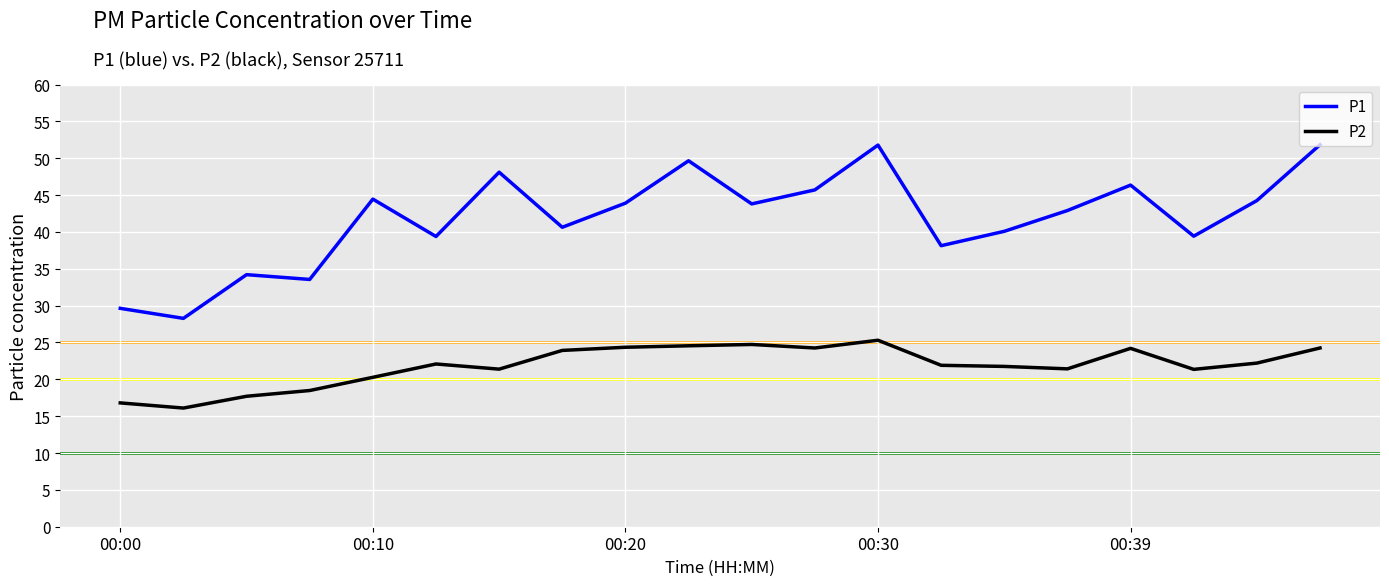

What is the difference between the maximum and minimum values in the P1 series?

23.6